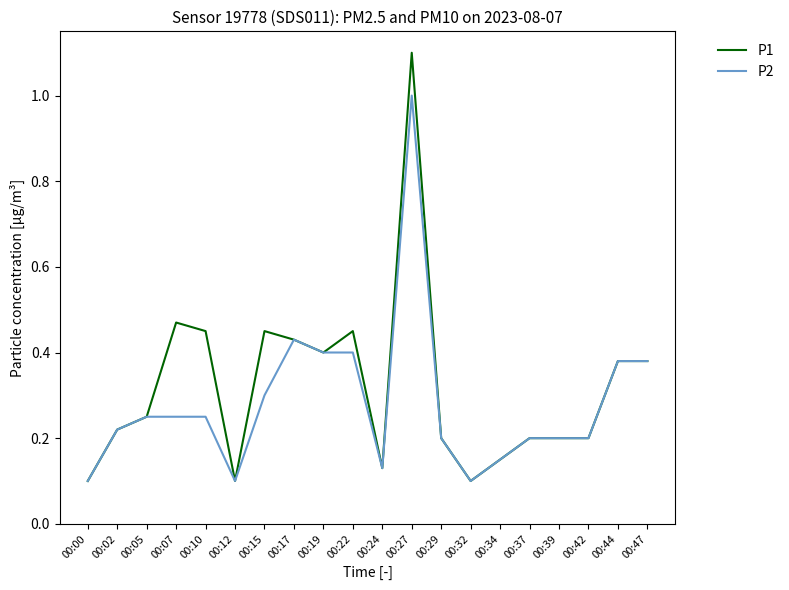

Which category has the highest value across all series?

00:27